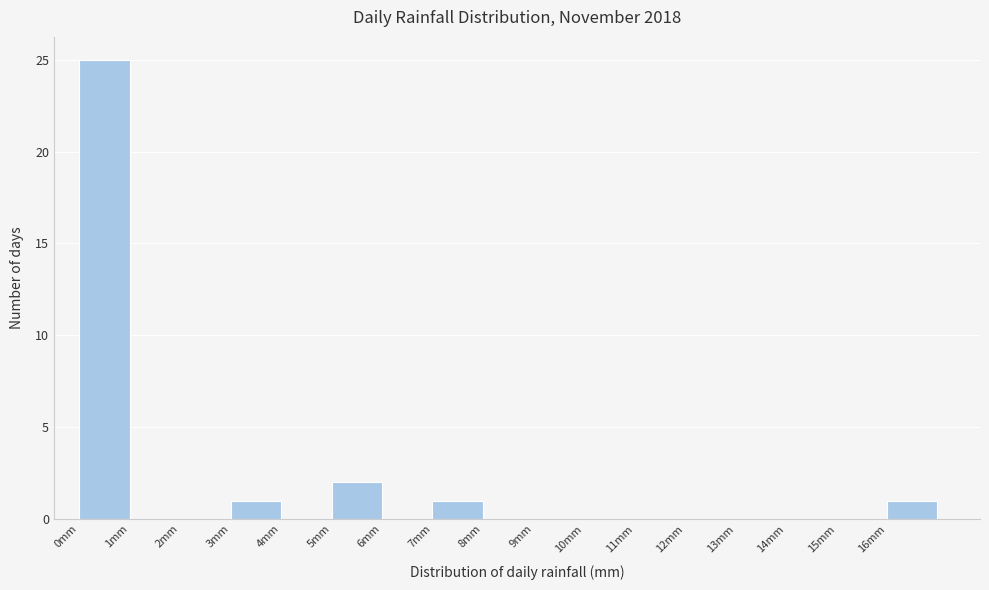

Reading left to right, transcribe this chart: for each bar, give the range it covers on the x-axis and its height. The values are not printed on the chart, so give them approximately, as read against the axis.

0 to 1: 25
1 to 2: 0
2 to 3: 0
3 to 4: 1
4 to 5: 0
5 to 6: 2
6 to 7: 0
7 to 8: 1
8 to 9: 0
9 to 10: 0
10 to 11: 0
11 to 12: 0
12 to 13: 0
13 to 14: 0
14 to 15: 0
15 to 16: 0
16 to 17: 1